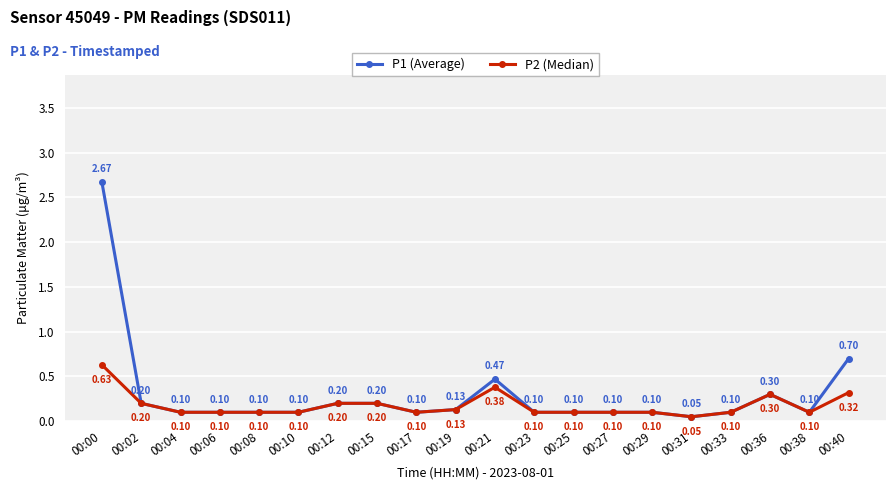

Which series has the largest range (max minus min)?

P1 (Average)